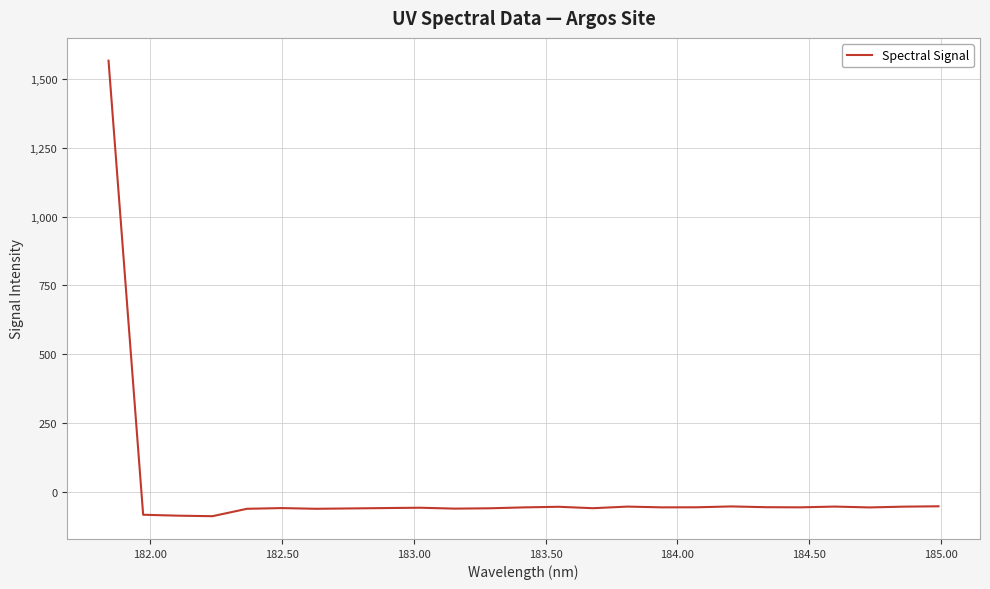

Does the chart display data point markers on the line(s)?

No